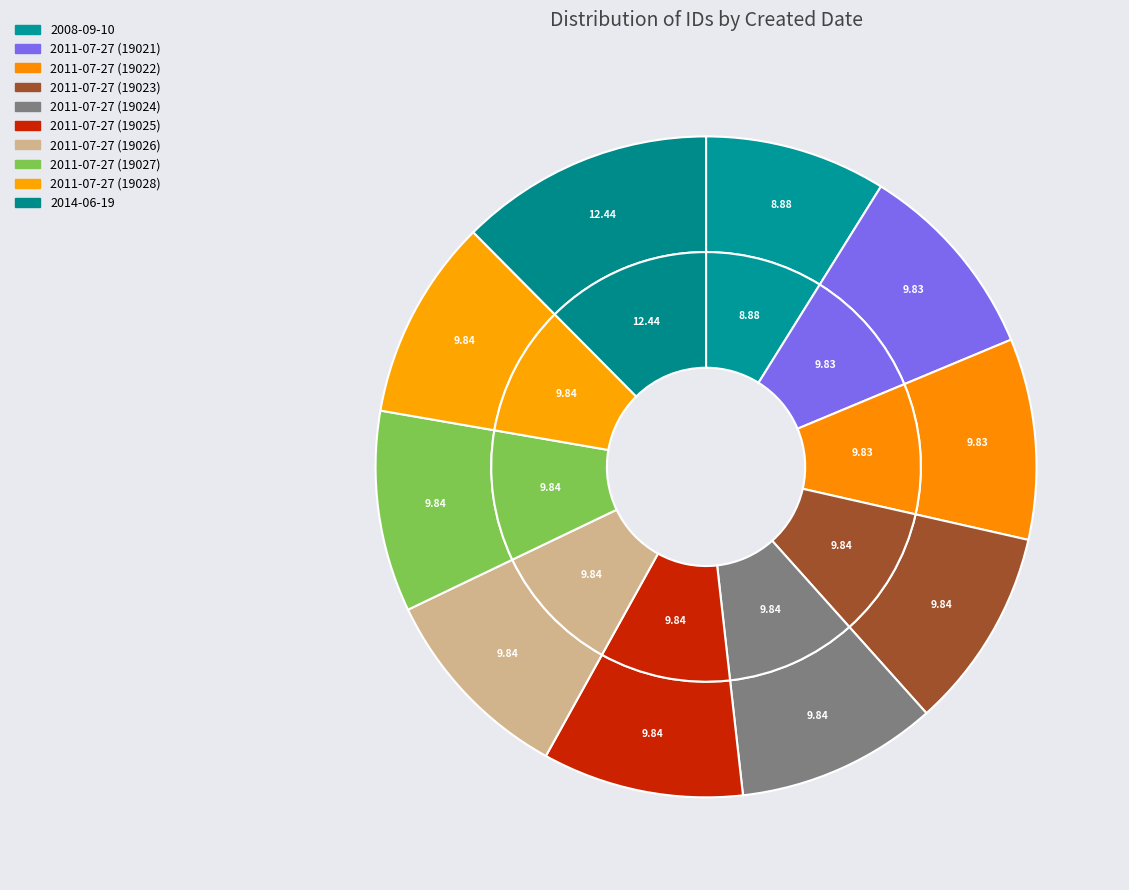

Which slice is the largest?

2014-06-19